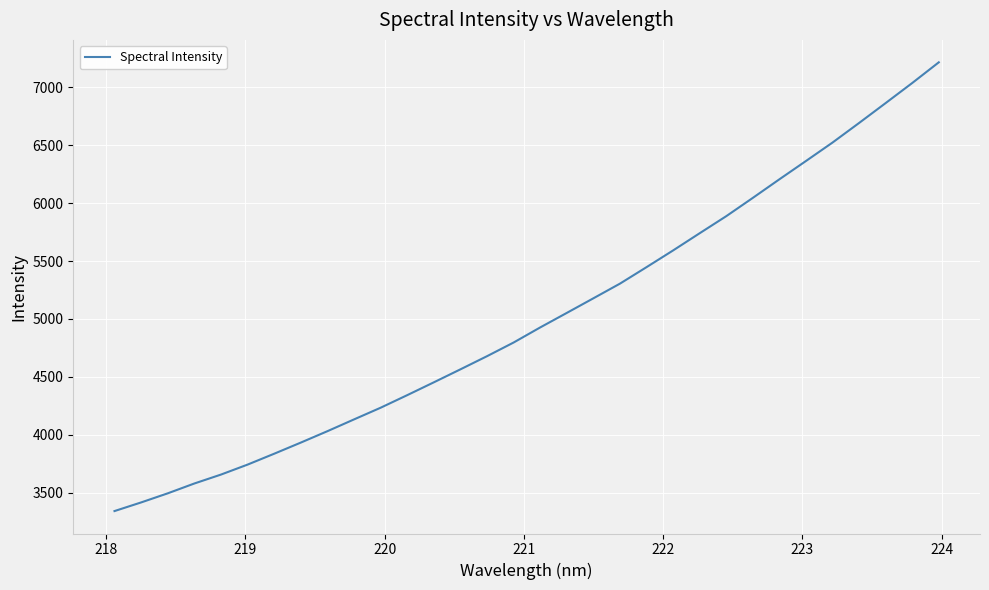

What is the greatest value displayed?

7216.4